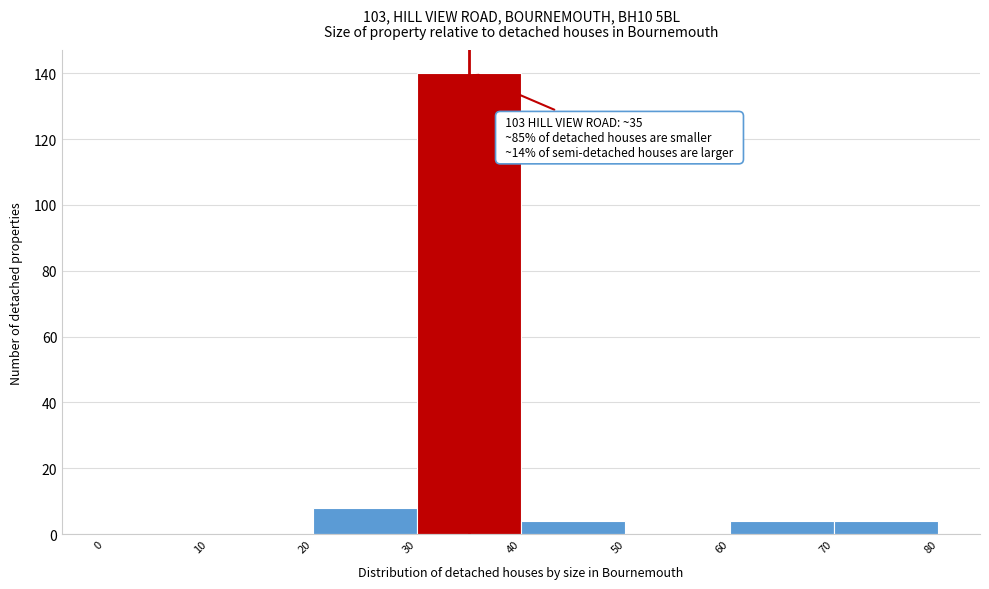

Which range on the x-axis has the tallest bar?

30 to 40